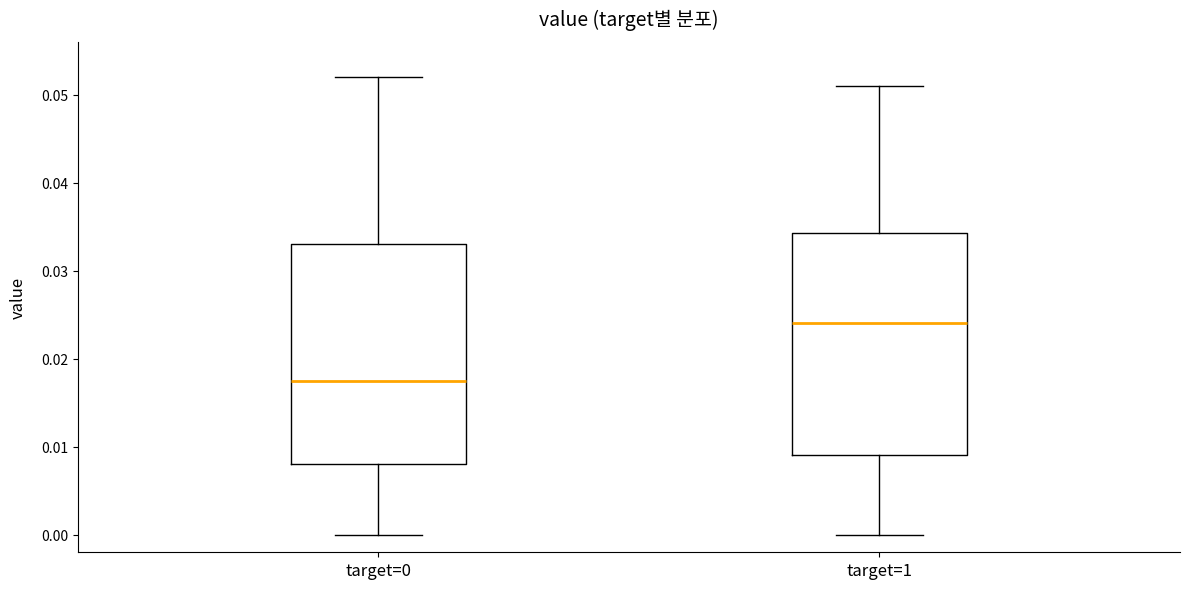

Reading left to right, transcribe this box plot: for each box, give where its median line is, the range the box spans, and where its two whiskers end, as read against the y-axis. The values are not printed on the chart, so give them approximately, as read against the axis.

target=0: median 0.018, box 0.008 to 0.033, whiskers 0.000 to 0.052
target=1: median 0.024, box 0.009 to 0.034, whiskers 0.000 to 0.051